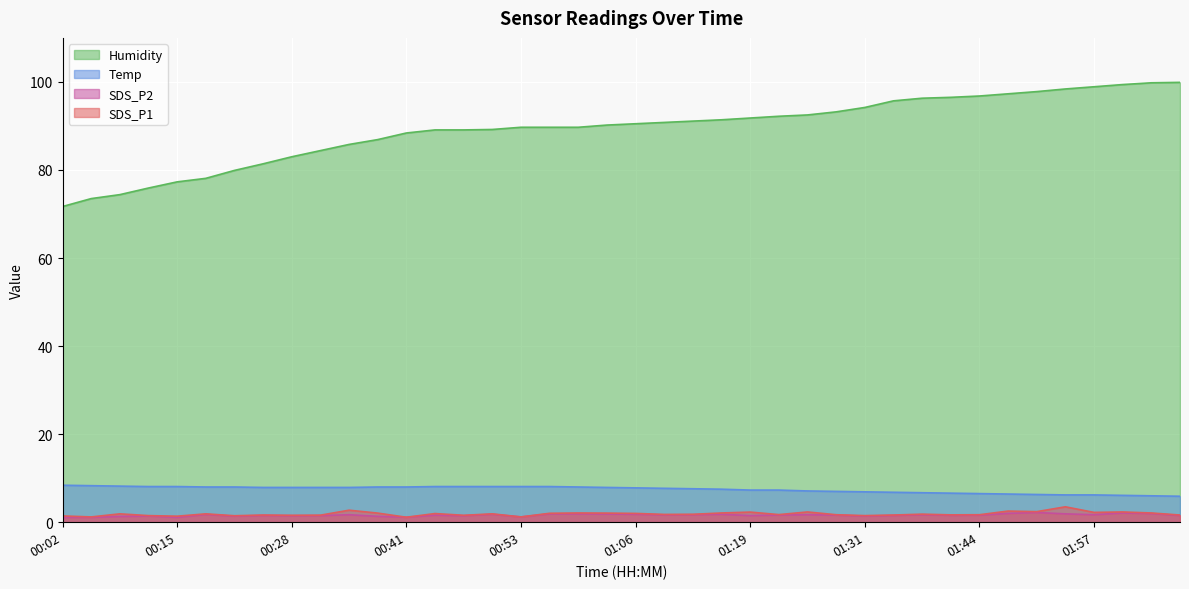

The value of SDS_P1 at 00:56 is 2.0. True or false?

True